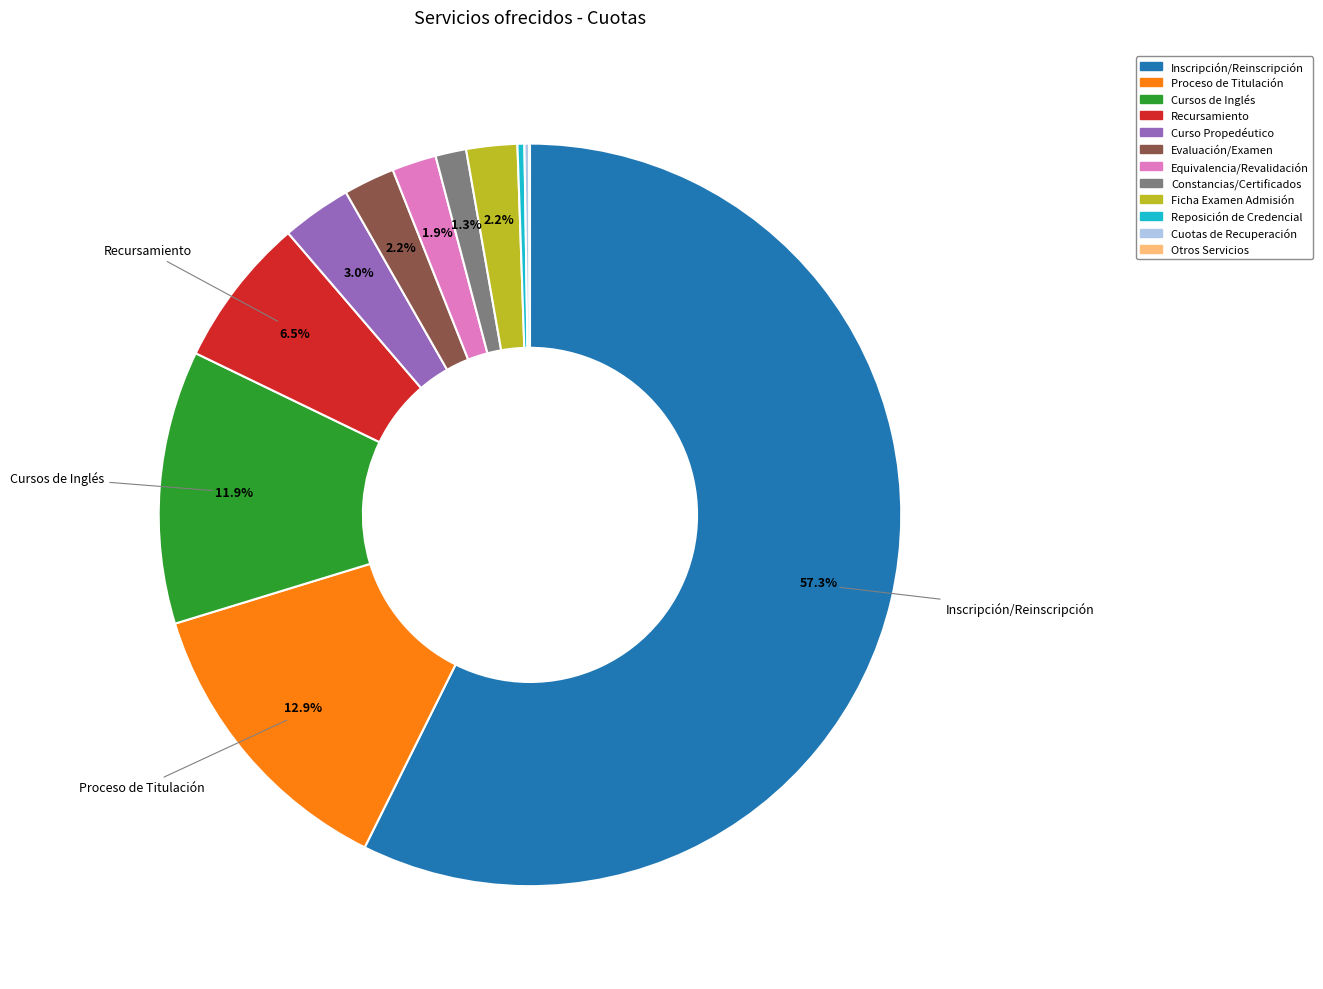

Is there any slice that represents more than half of the pie?

Yes